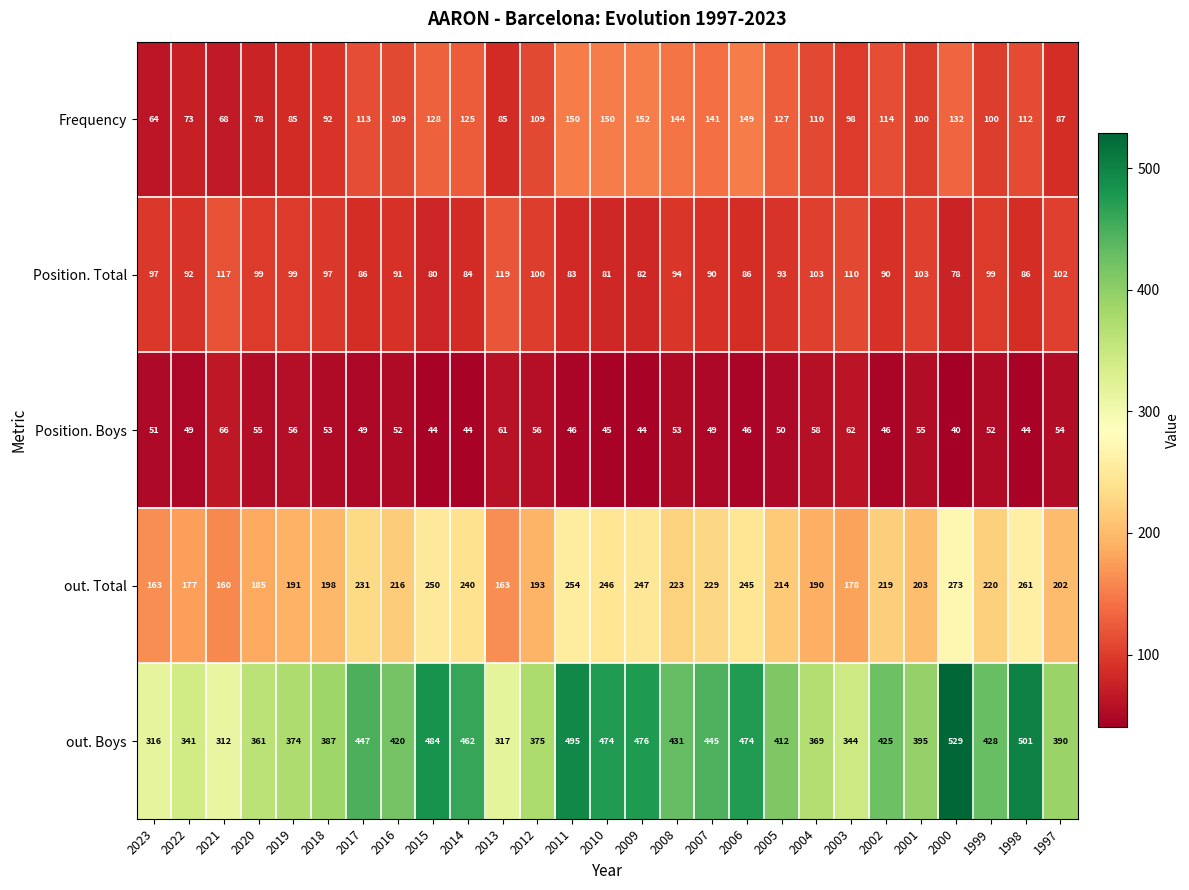

What is the difference between the Position. Total values at 2016 and 2023?

6